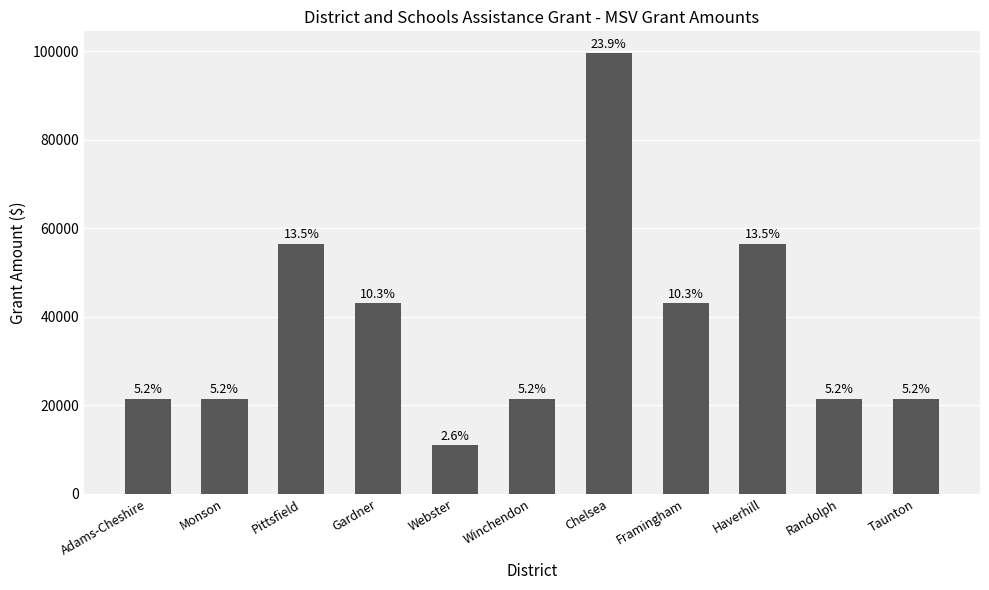

How many bars are there in total?

11